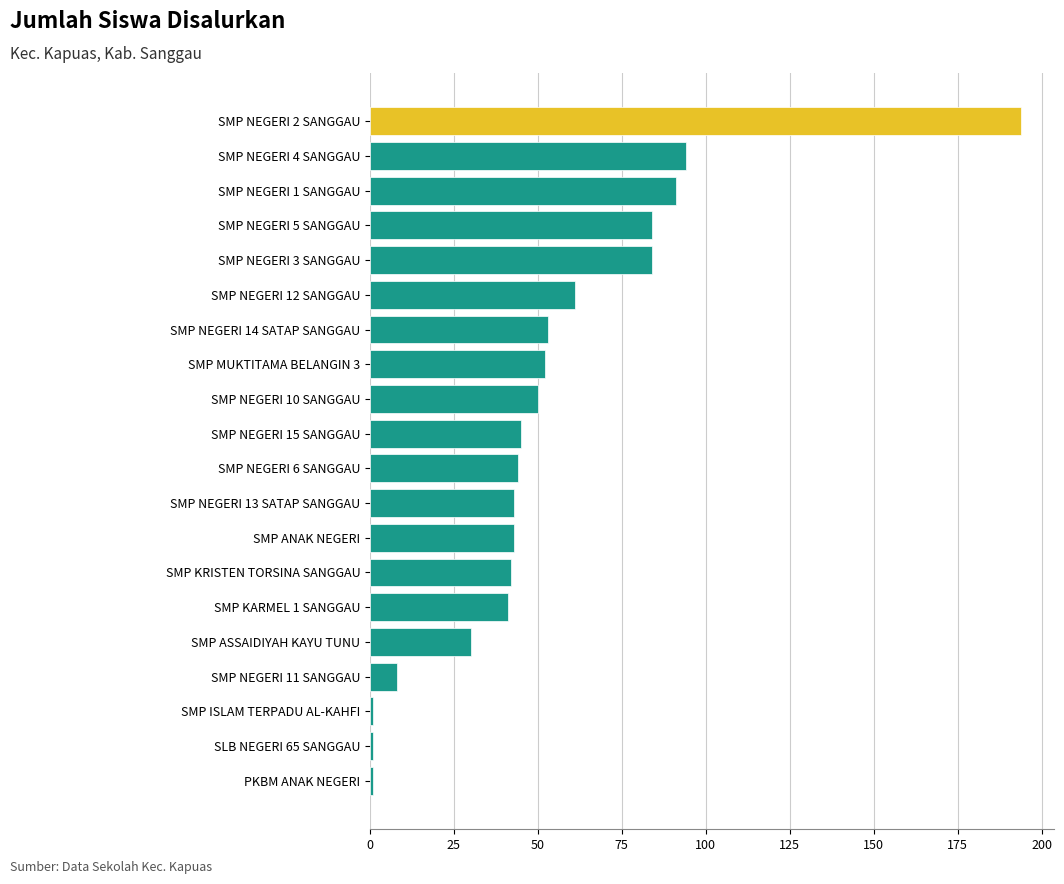

What is the average value?

53